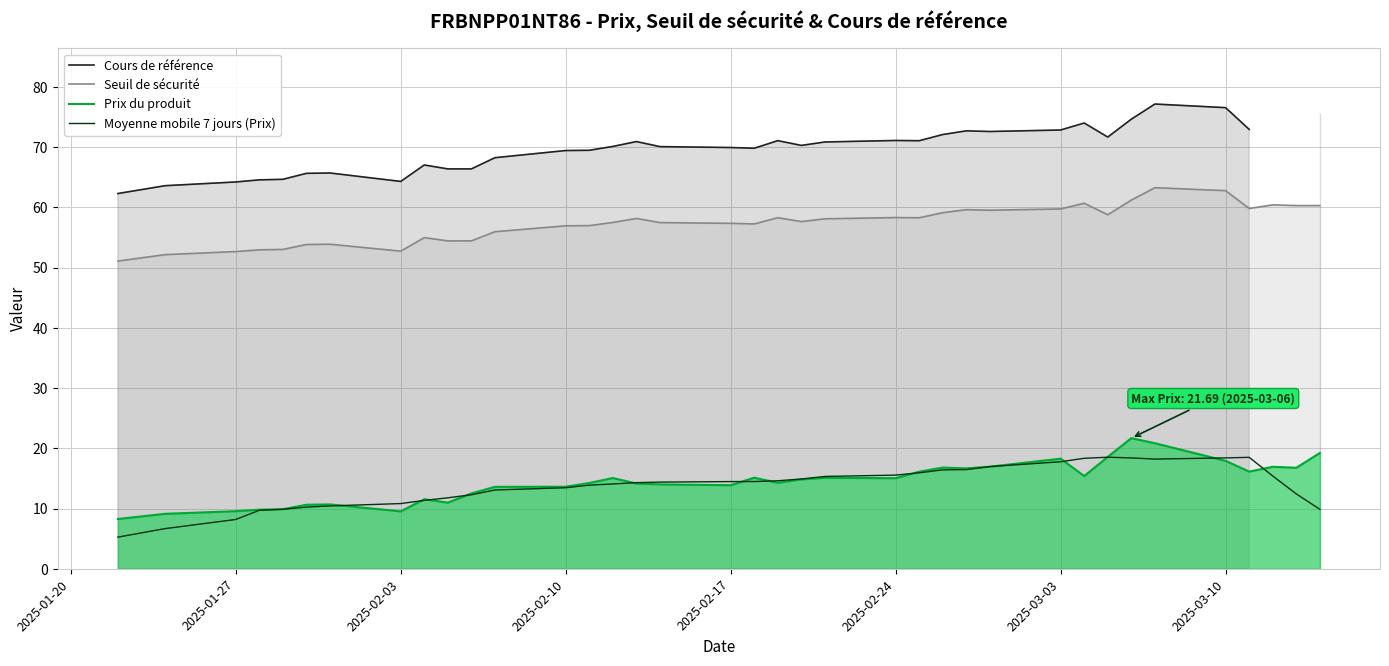

Is it true that Seuil de sécurité equals 27.9 at 2025-01-27?

False